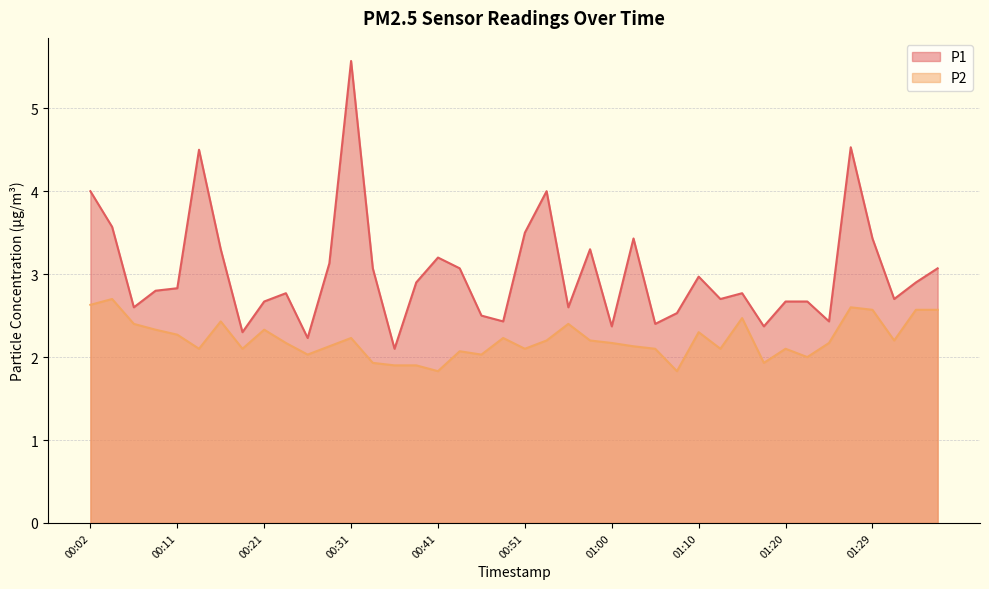

At which category is the sum across all series the highest?

00:31